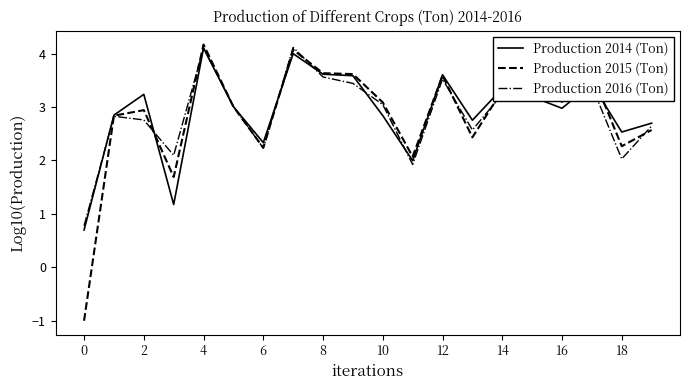

Which series has the largest range (max minus min)?

Production 2015 (Ton)